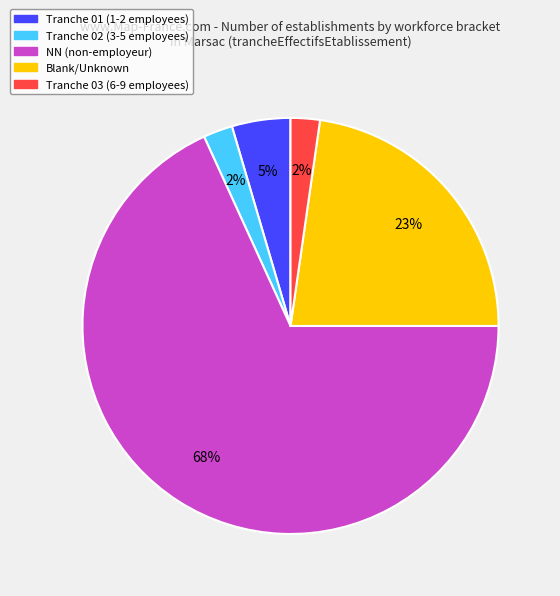

Is there a majority slice in this chart?

Yes